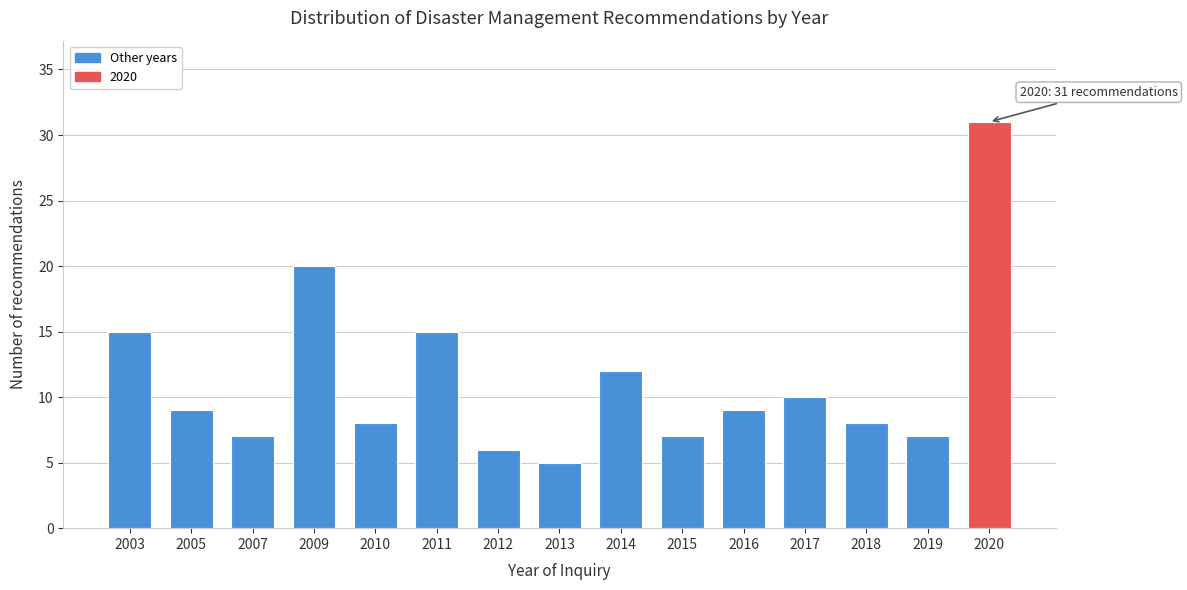

Reading left to right, extract all data points from this chart.

15	9	7	20	8	15	6	5	12	7	9	10	8	7	31